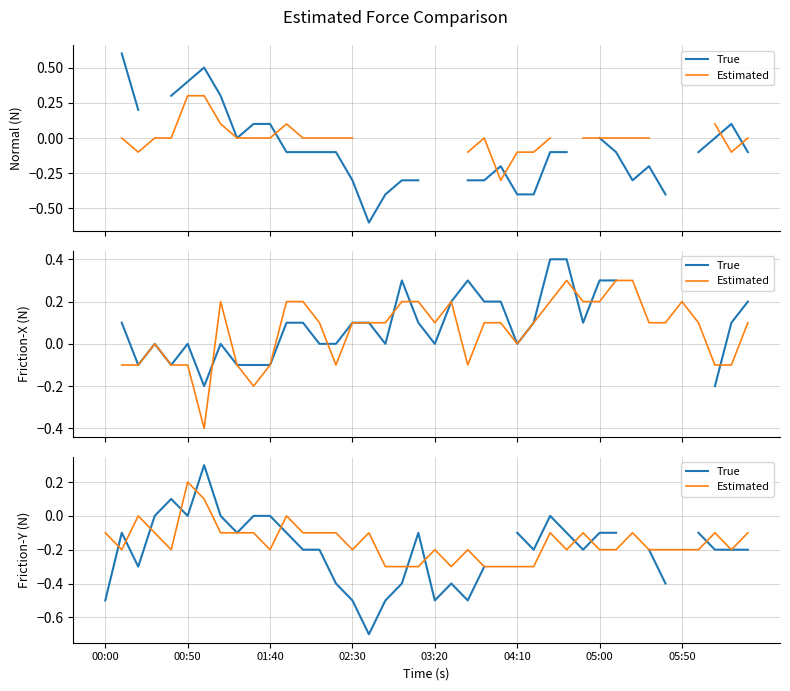

Which has a higher value, 00:00 or 05:50?

05:50